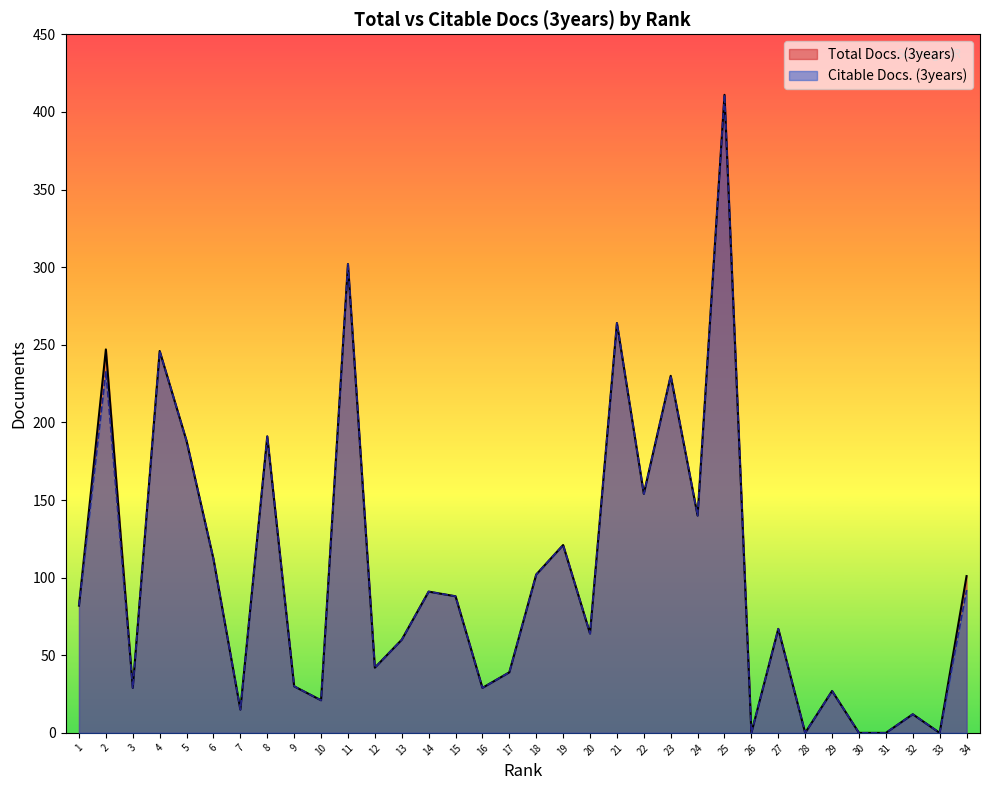

What are all the series names shown in the legend?

Total Docs. (3years), Citable Docs. (3years)